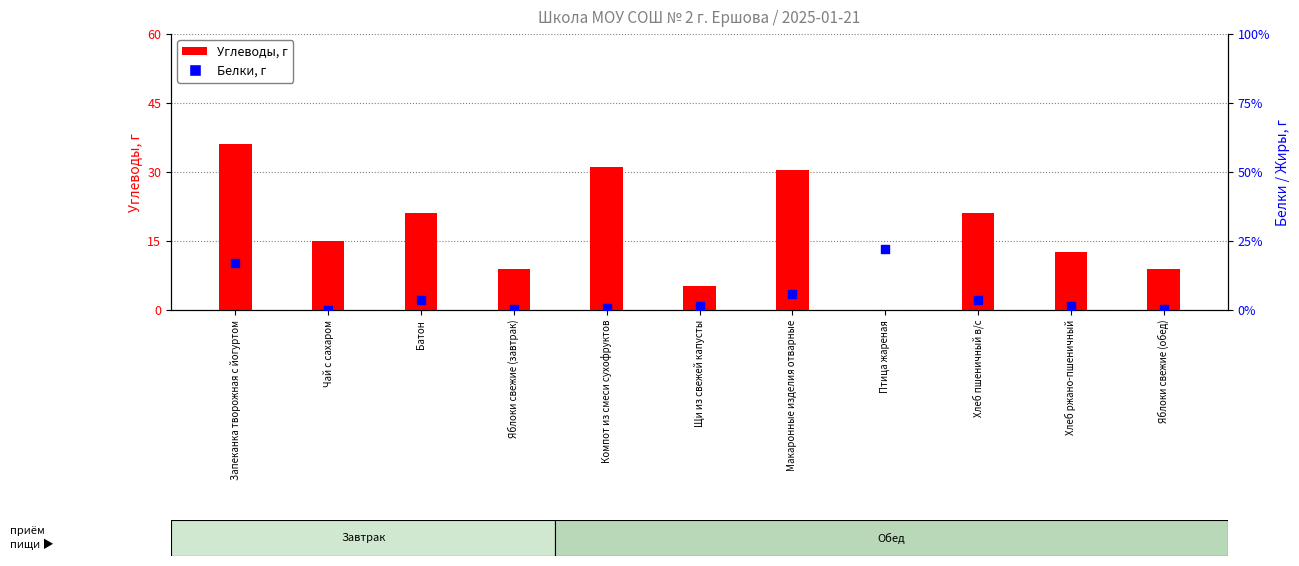

What is the total value across all series at Запеканка творожная с йогуртом?

53.1